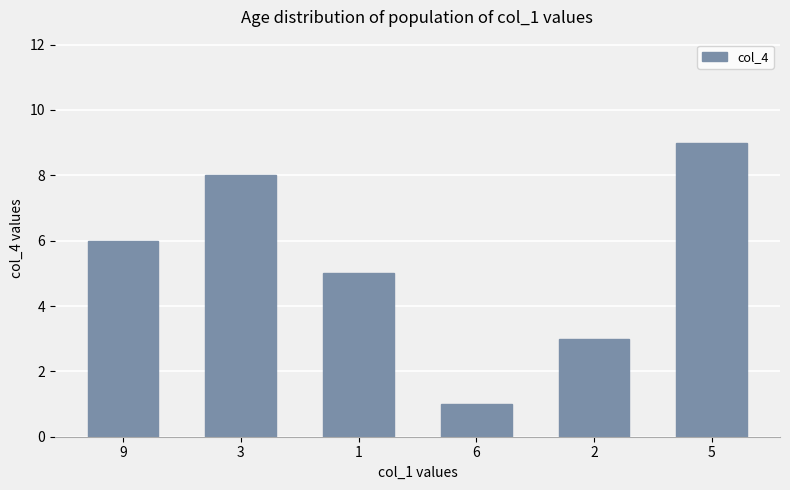

Reading left to right, extract all data points from this chart.

6	8	5	1	3	9